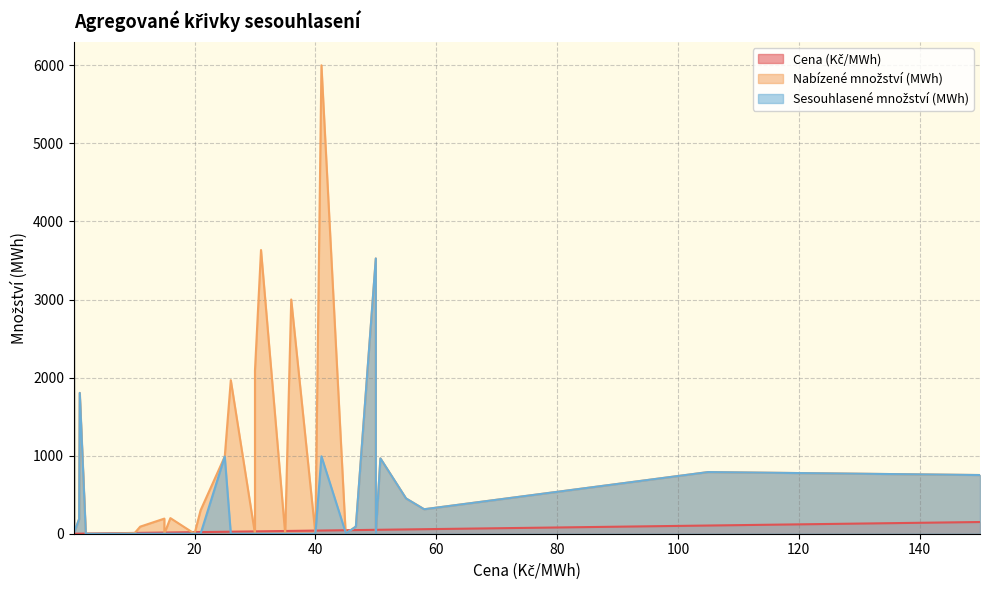

How many values in the Nabízené množství (MWh) series are below 193?

17